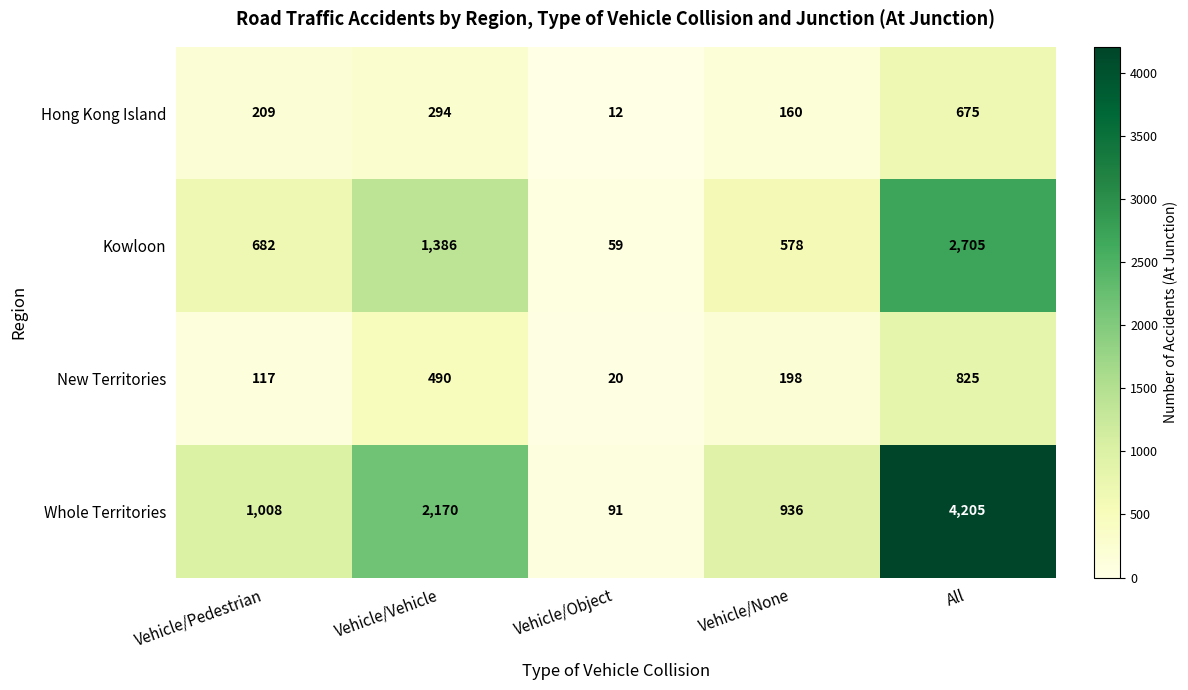

Rank the series at All from lowest to highest value.

Hong Kong Island, New Territories, Kowloon, Whole Territories